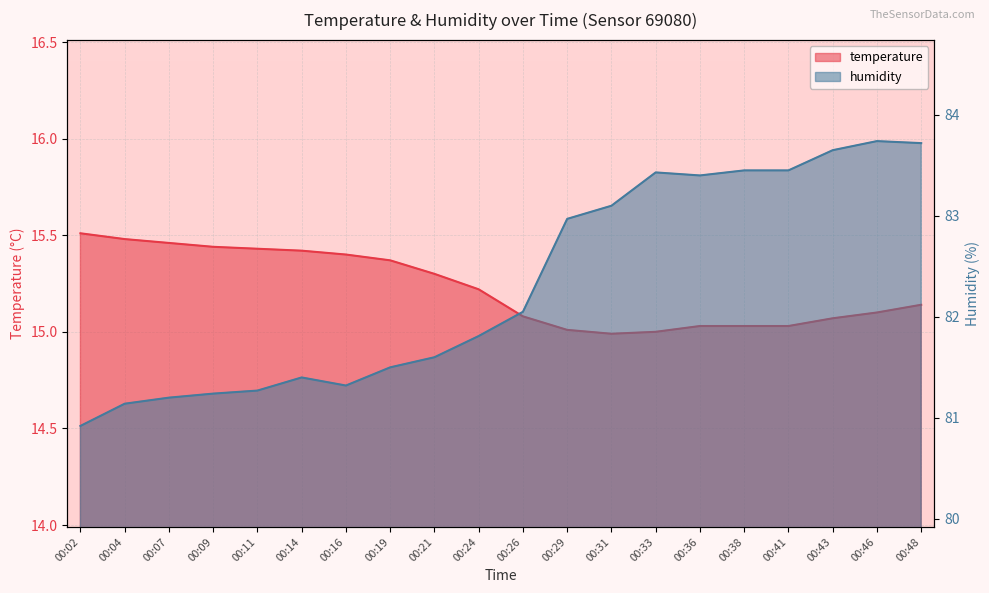

Reading right to left, what are all the values shown in this chart?

temperature: 00:48=15.1	00:46=15.1	00:43=15.1	00:41=15.0	00:38=15.0	00:36=15.0	00:33=15.0	00:31=15.0	00:29=15.0	00:26=15.1	00:24=15.2	00:21=15.3	00:19=15.4	00:16=15.4	00:14=15.4	00:11=15.4	00:09=15.4	00:07=15.5	00:04=15.5	00:02=15.5
humidity: 00:48=83.7	00:46=83.7	00:43=83.7	00:41=83.5	00:38=83.5	00:36=83.4	00:33=83.4	00:31=83.1	00:29=83.0	00:26=82.0	00:24=81.8	00:21=81.6	00:19=81.5	00:16=81.3	00:14=81.4	00:11=81.3	00:09=81.2	00:07=81.2	00:04=81.1	00:02=80.9